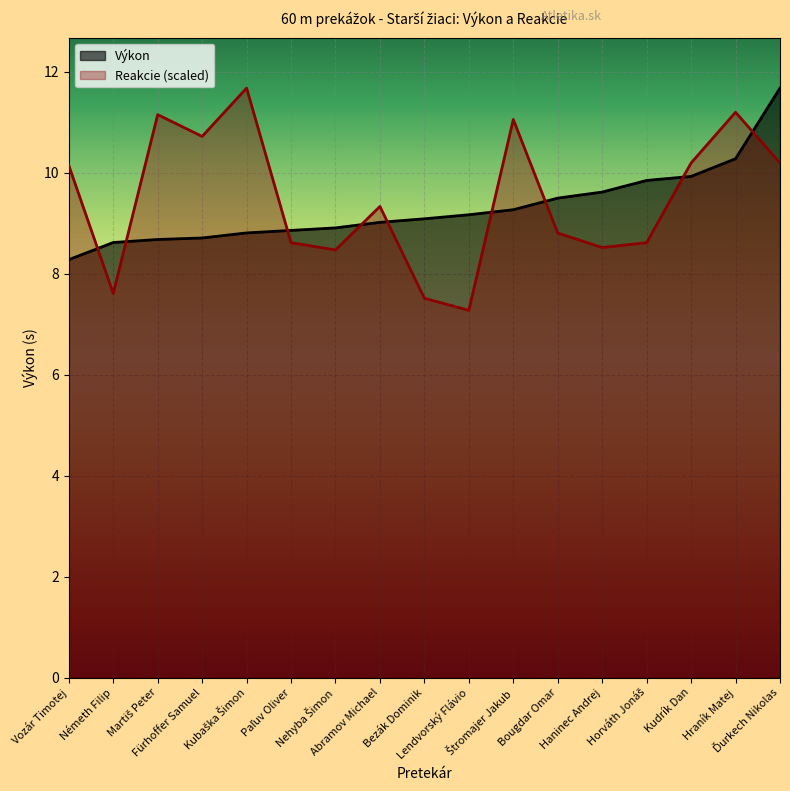

List the labels in order of Výkon value, smallest first.

Vozár Timotej, Németh Filip, Martiš Peter, Fürhoffer Samuel, Kubaška Šimon, Paľuv Oliver, Nehyba Šimon, Abramov Michael, Bezák Dominik, Lendvorský Flávio, Štromajer Jakub, Bougdar Omar, Haninec Andrej, Horváth Jonáš, Kudrík Dan, Hraník Matej, Ďurkech Nikolas